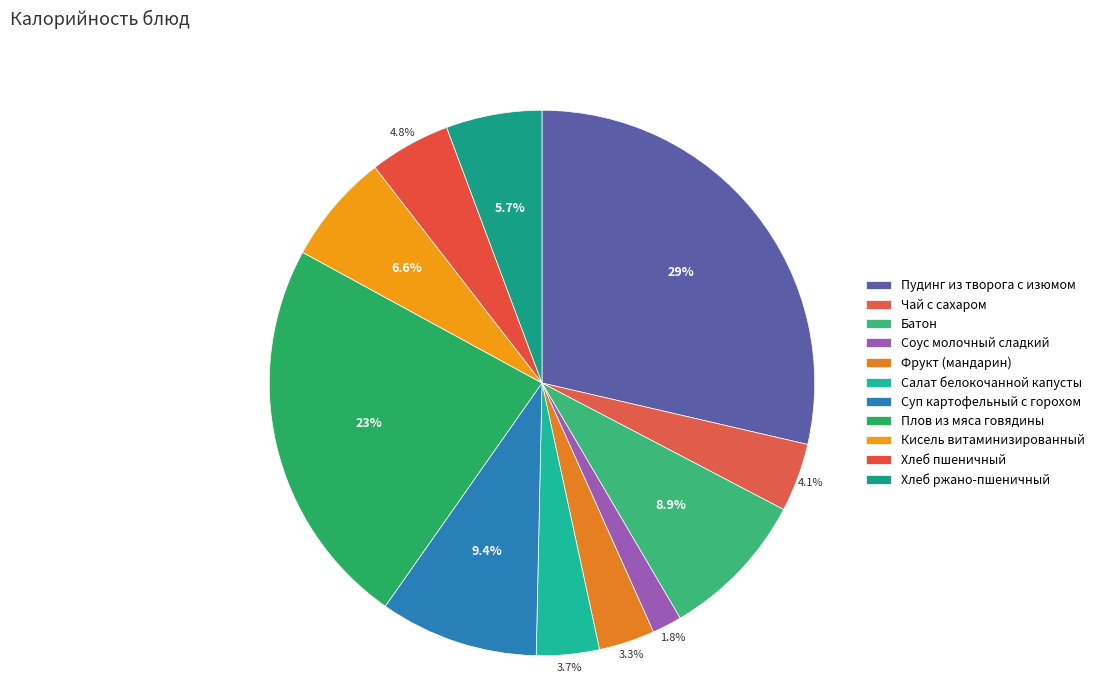

How many slices are in this pie chart?

11